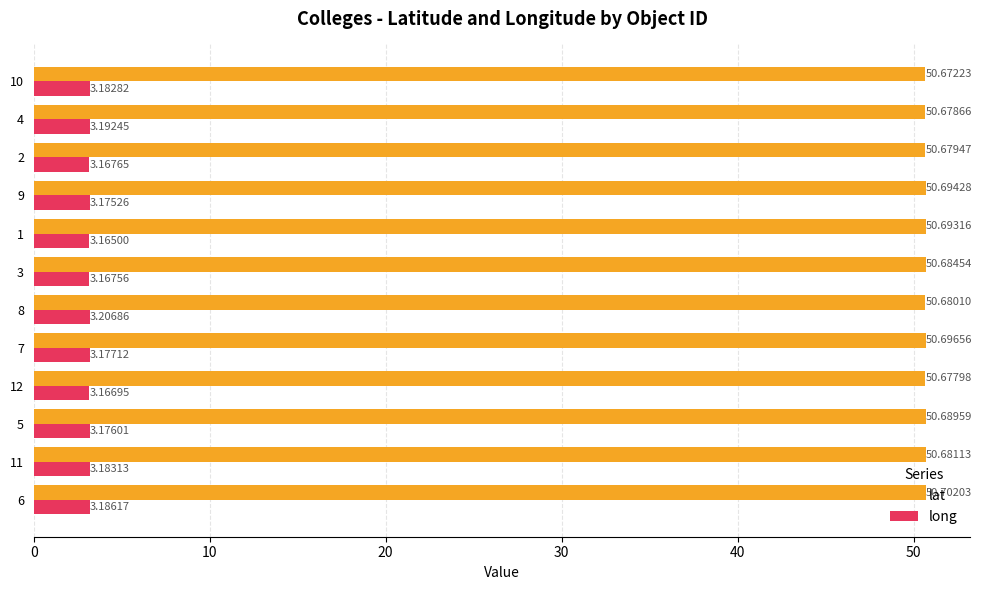

Rank the series by their average value, from lowest to highest.

long, lat